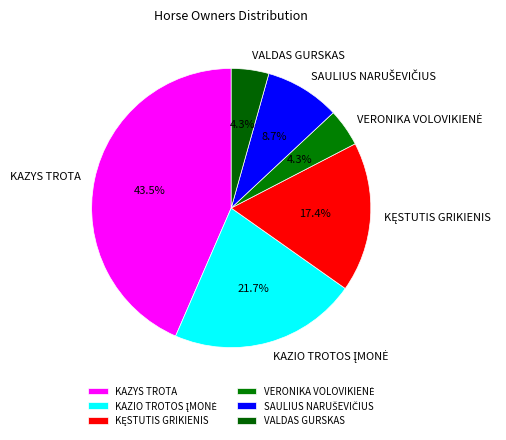

Which slice is the largest?

KAZYS TROTA